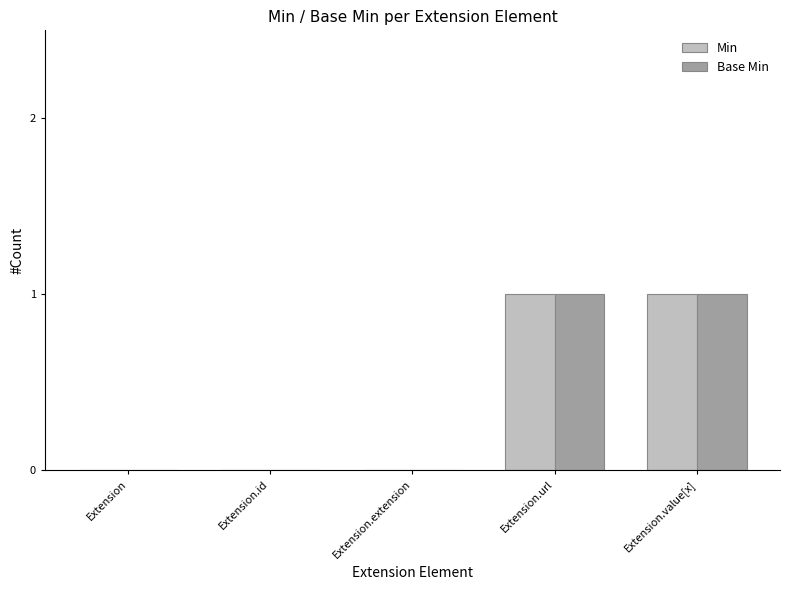

The value of Base Min at Extension is 0. True or false?

True